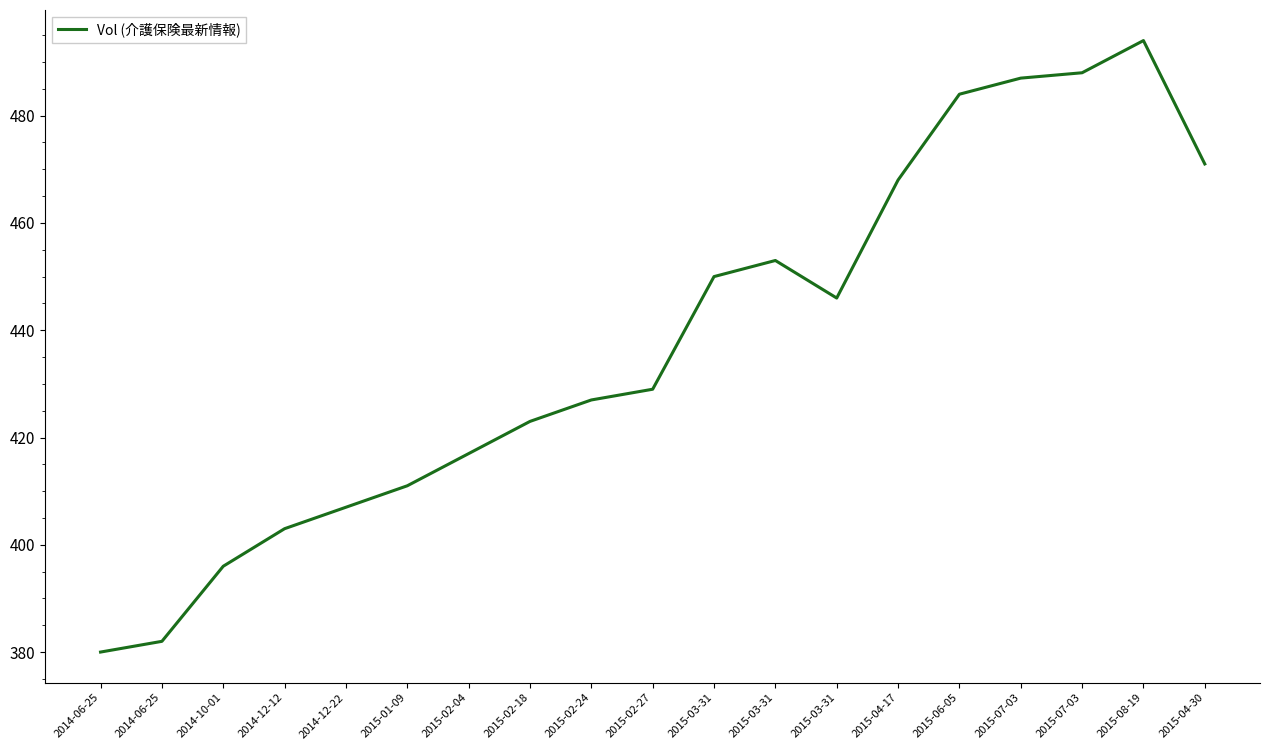

How many lines are shown in the chart?

1